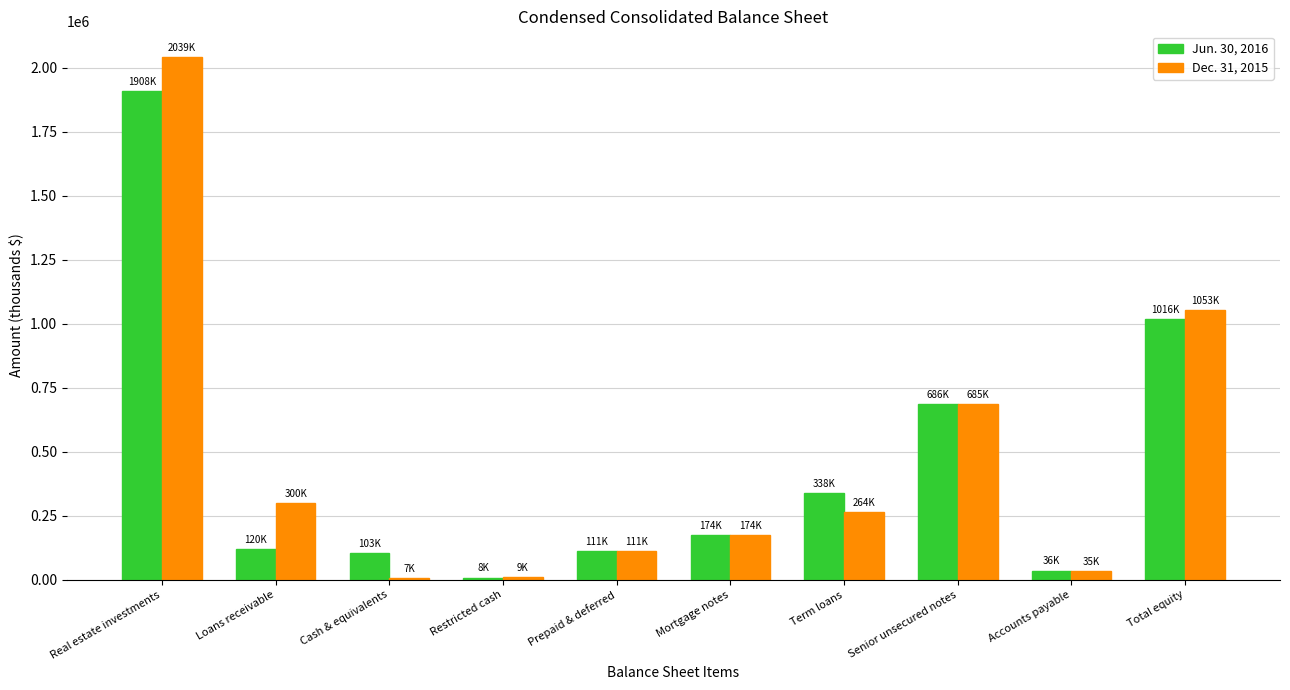

The value of Jun. 30, 2016 at Prepaid & deferred is 195203. True or false?

False